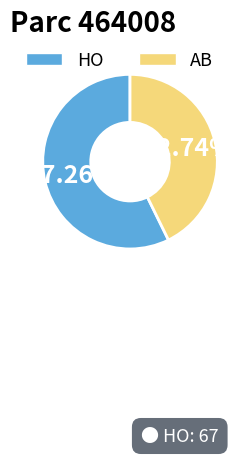

How much of the chart is everything except HO?

42.7%